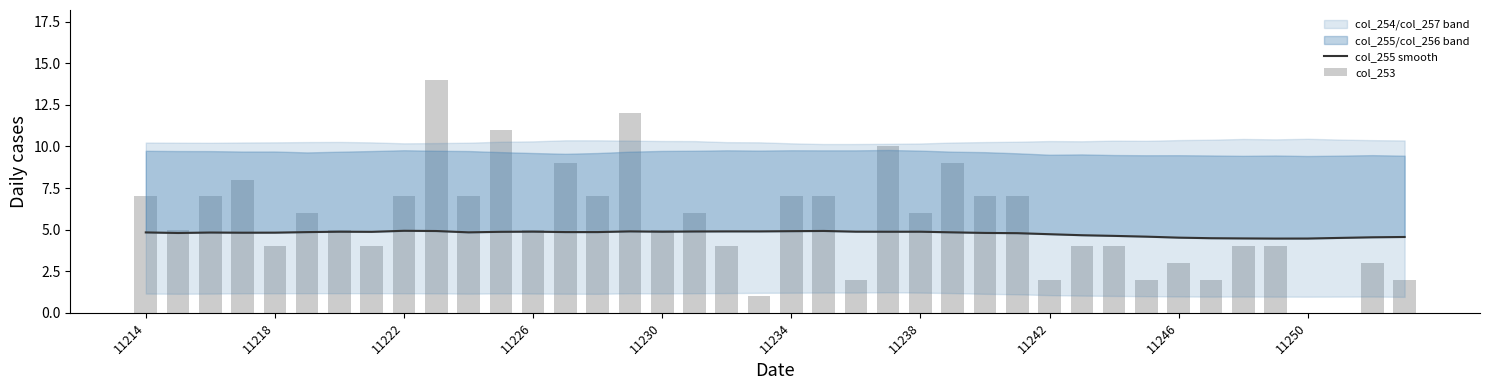

Are the bars grouped side by side (vs. stacked)?

Yes